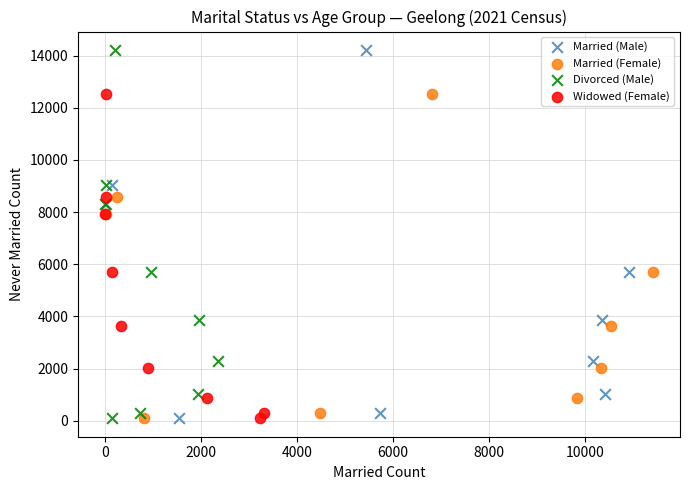

What are all the series names shown in the legend?

Married (Male), Married (Female), Divorced (Male), Widowed (Female)